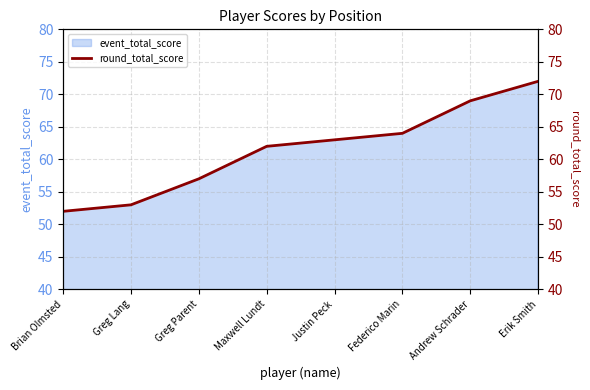

Is it true that the value at Maxwell Lundt is 21?

False